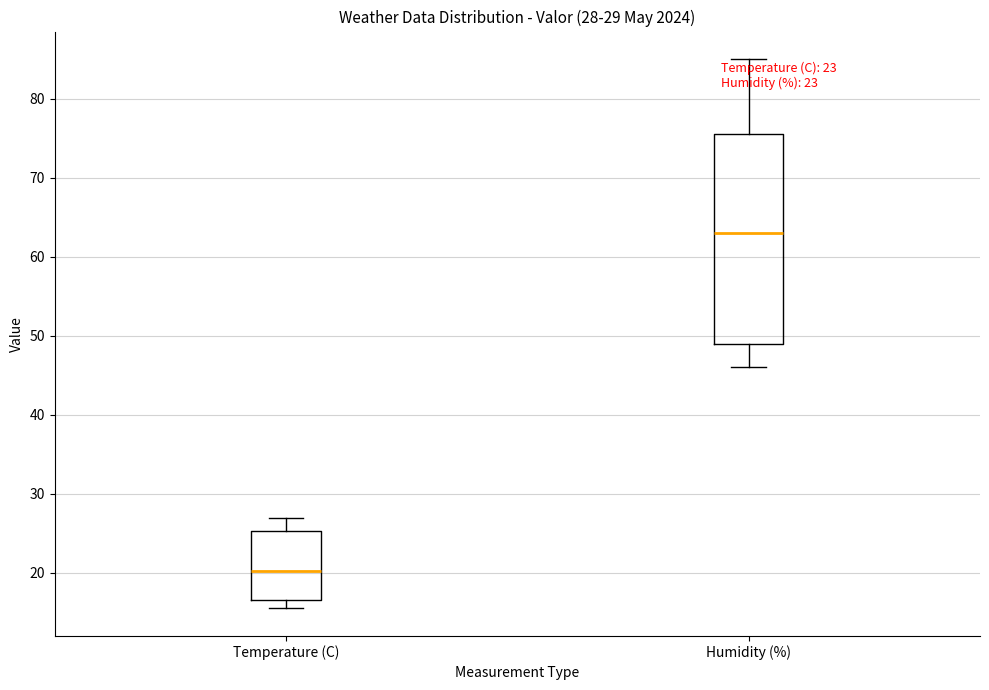

Which box has the highest median line?

Humidity (%)